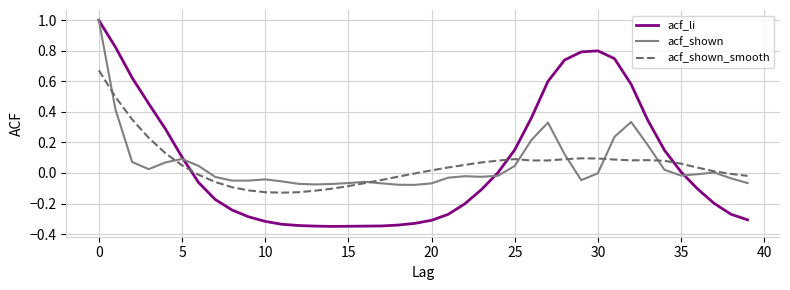

Which series ends up on top after the final intersection of acf_li and acf_shown?

acf_shown